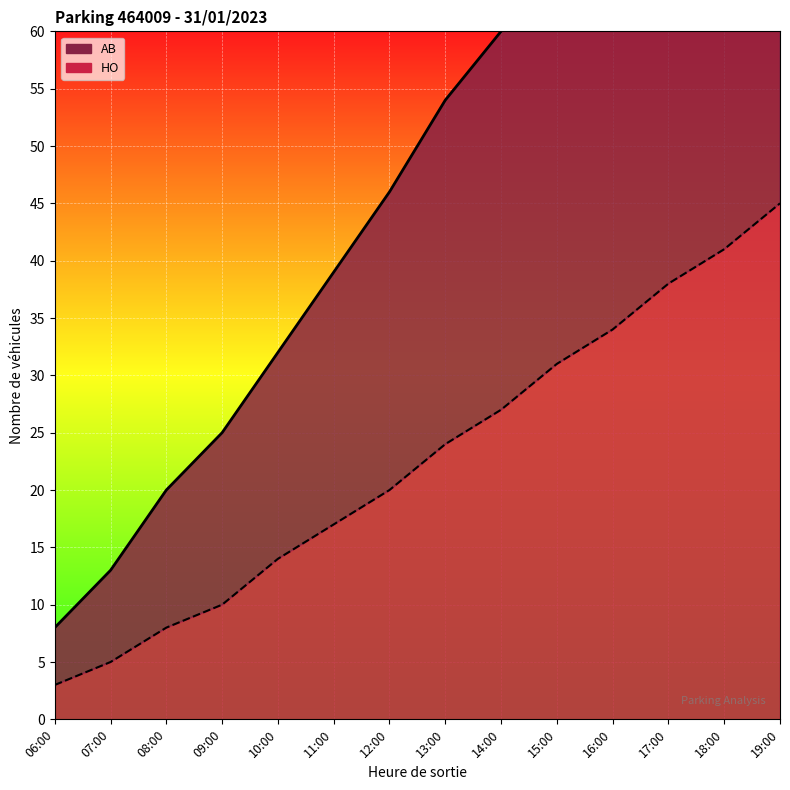

At which label does HO first exceed 24?

14:00